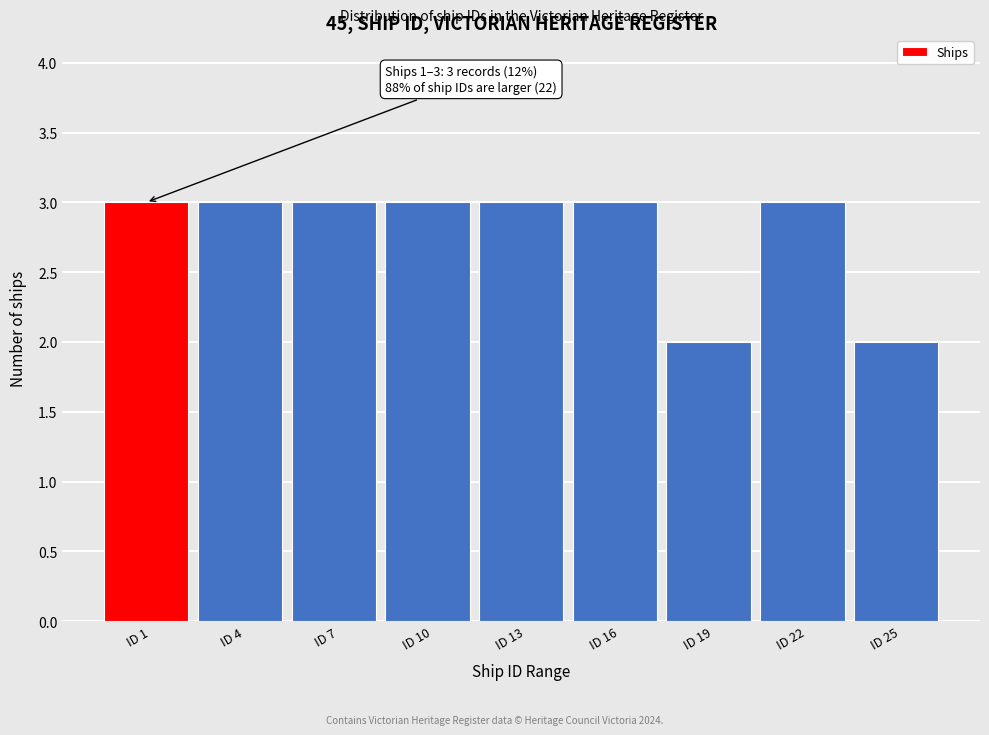

Reading right to left, what are all the values shown in this chart?

ID 25=2	ID 22=3	ID 19=2	ID 16=3	ID 13=3	ID 10=3	ID 7=3	ID 4=3	ID 1=3